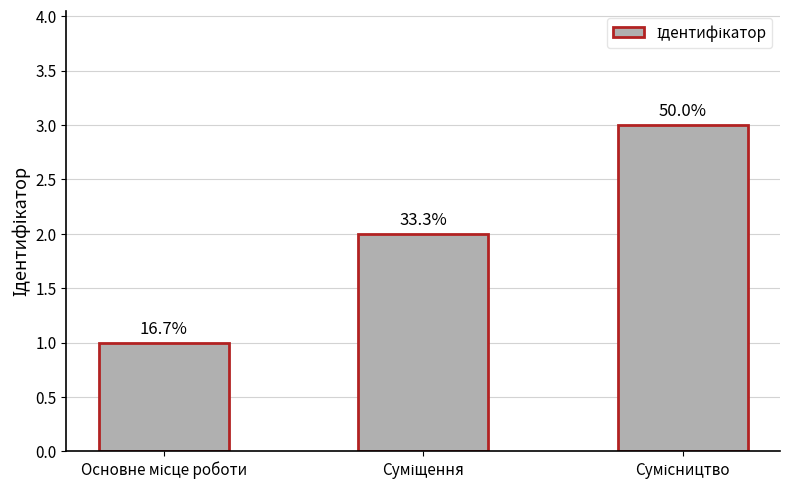

What is the difference between the maximum and minimum values?

2